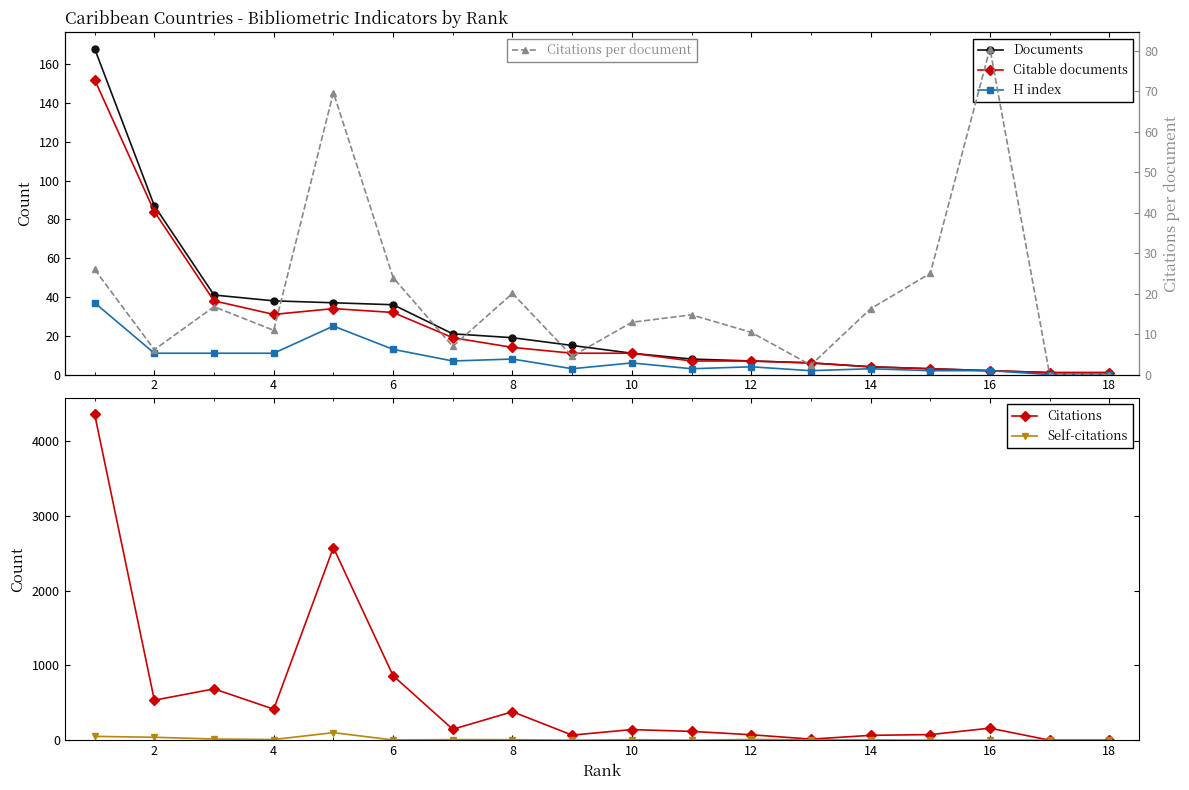

What is the sum of all Self-citations values?

259